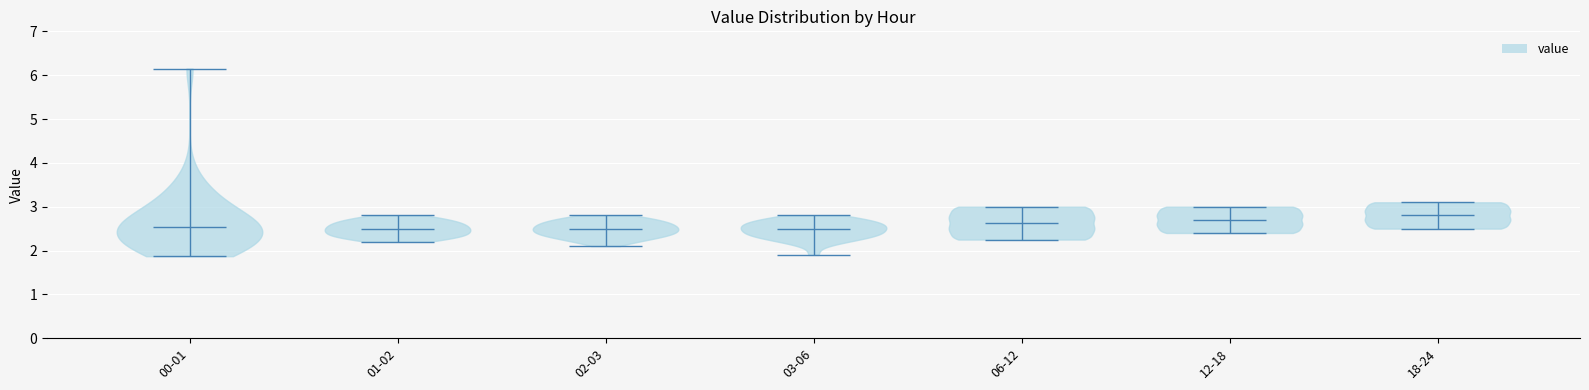

Where does the median line of the violin for 00-01 sit on the y-axis? The values are not printed on the chart, so give them approximately, as read against the axis.

2.5